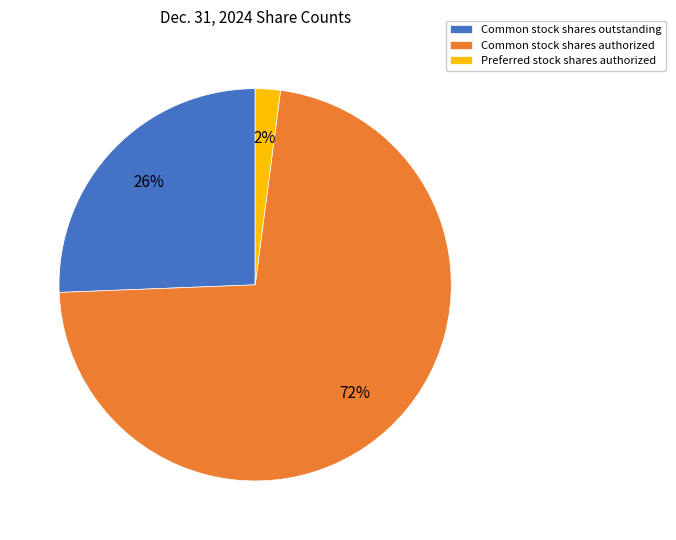

Rank the categories by value from highest to lowest.

Common stock shares authorized, Common stock shares outstanding, Preferred stock shares authorized